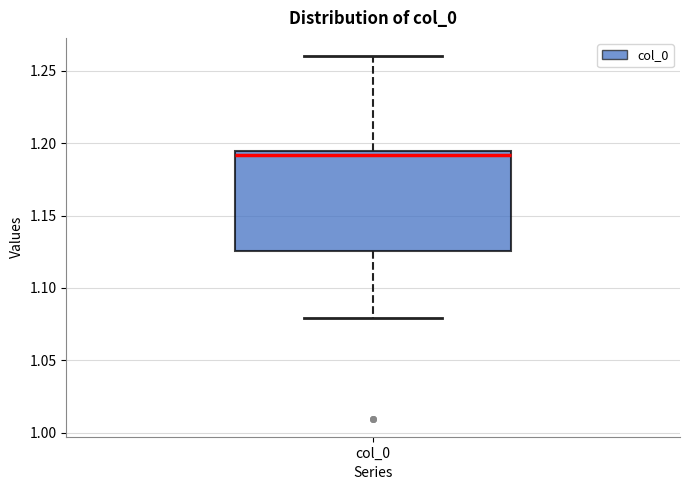

Where is the lower edge of the box for col_0 on the y-axis? The values are not printed on the chart, so give them approximately, as read against the axis.

1.125